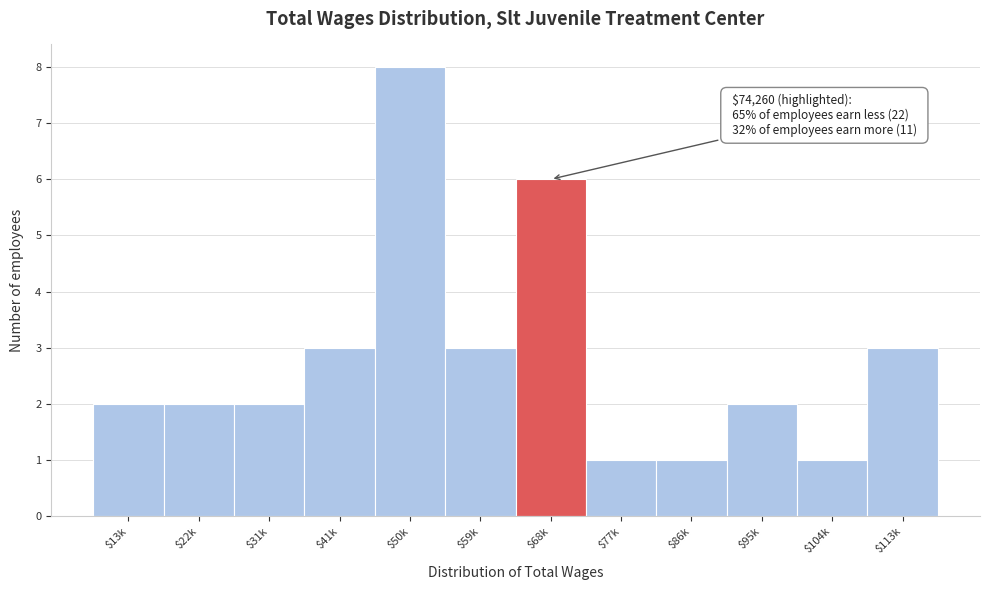

Reading left to right, what are all the values shown in this chart?

2	2	2	3	8	3	6	1	1	2	1	3